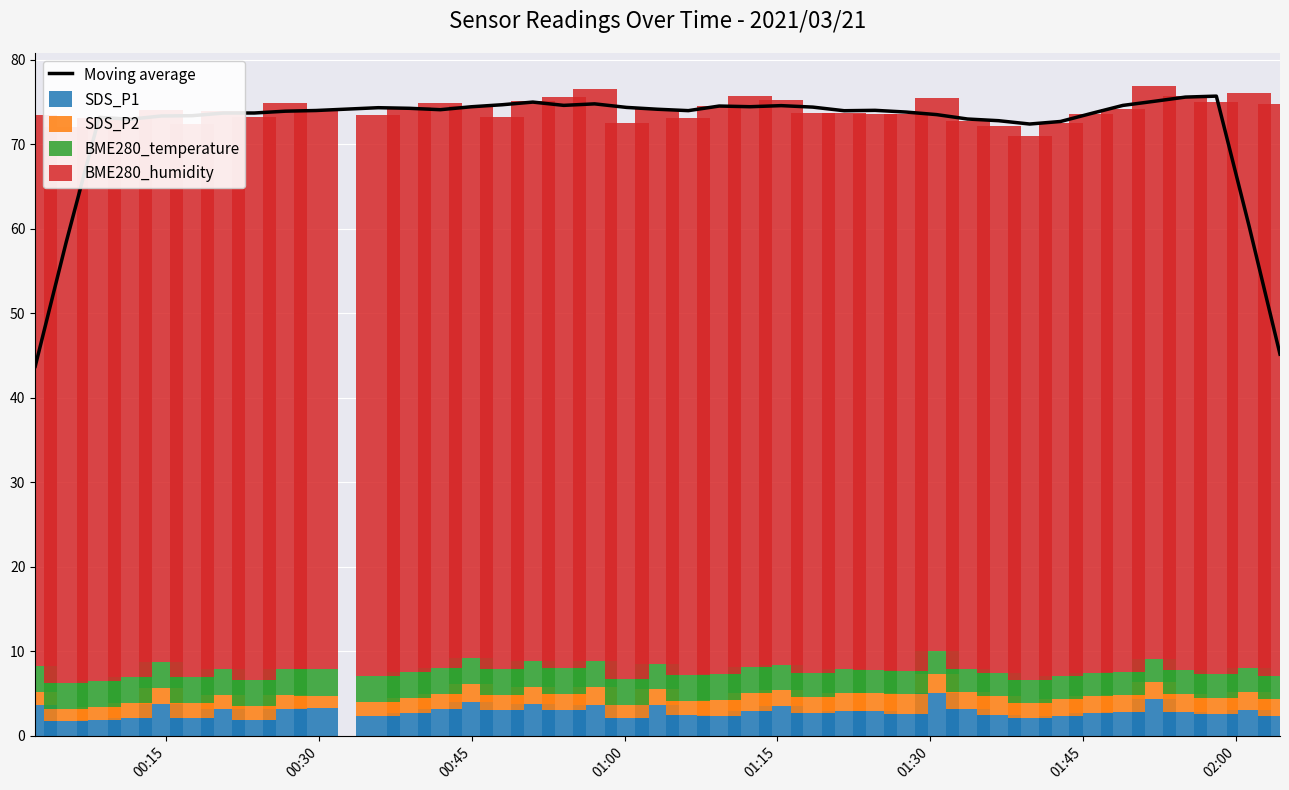

What is the maximum value for SDS_P1?

5.0